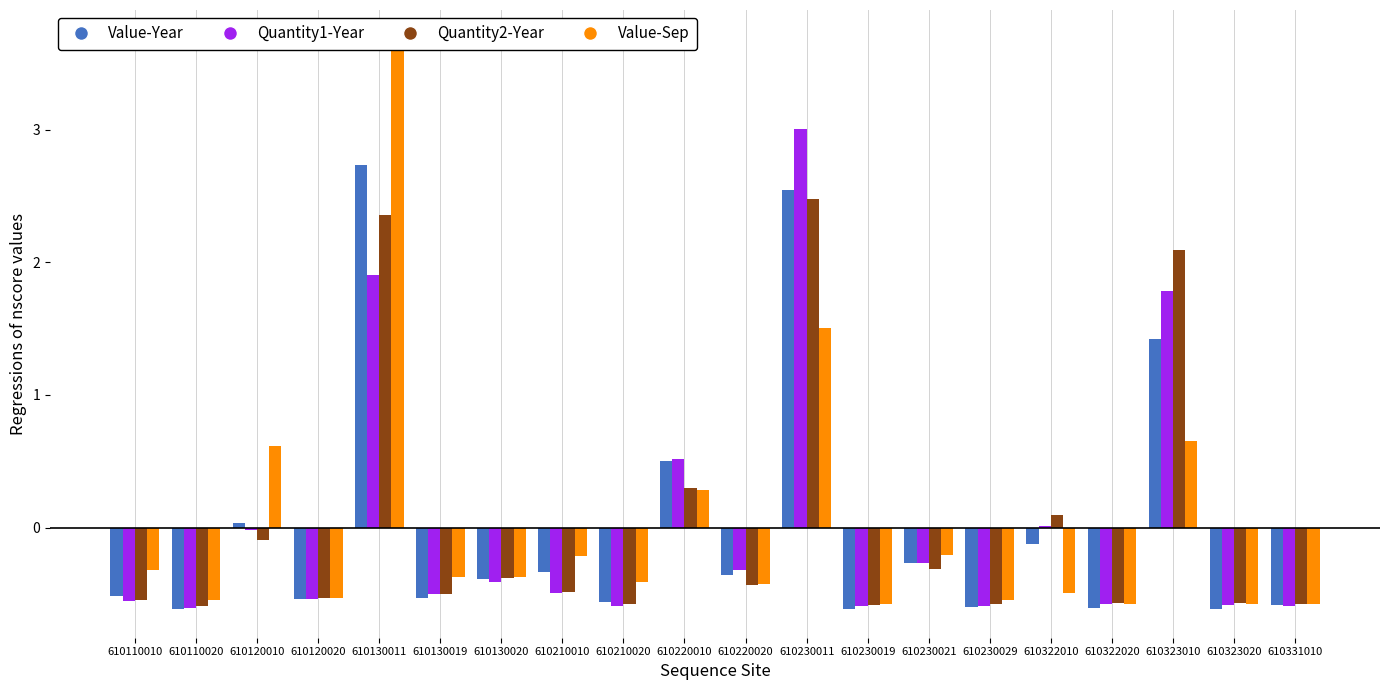

What is the sum of the Quantity2-Year values at 610130011 and 610331010?

1.8